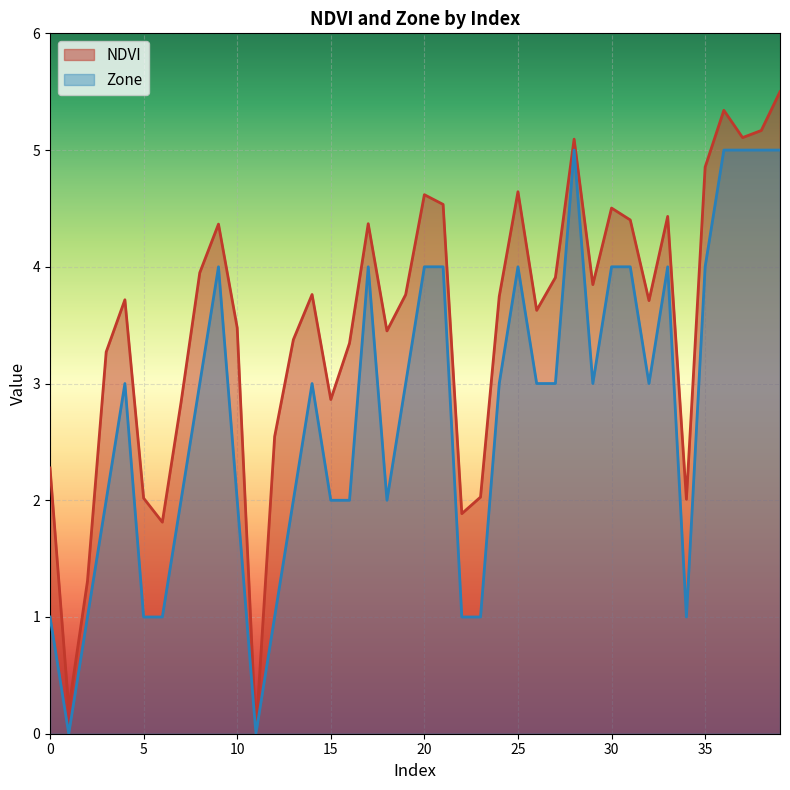

The value of Zone at 38 is 5.0. True or false?

True